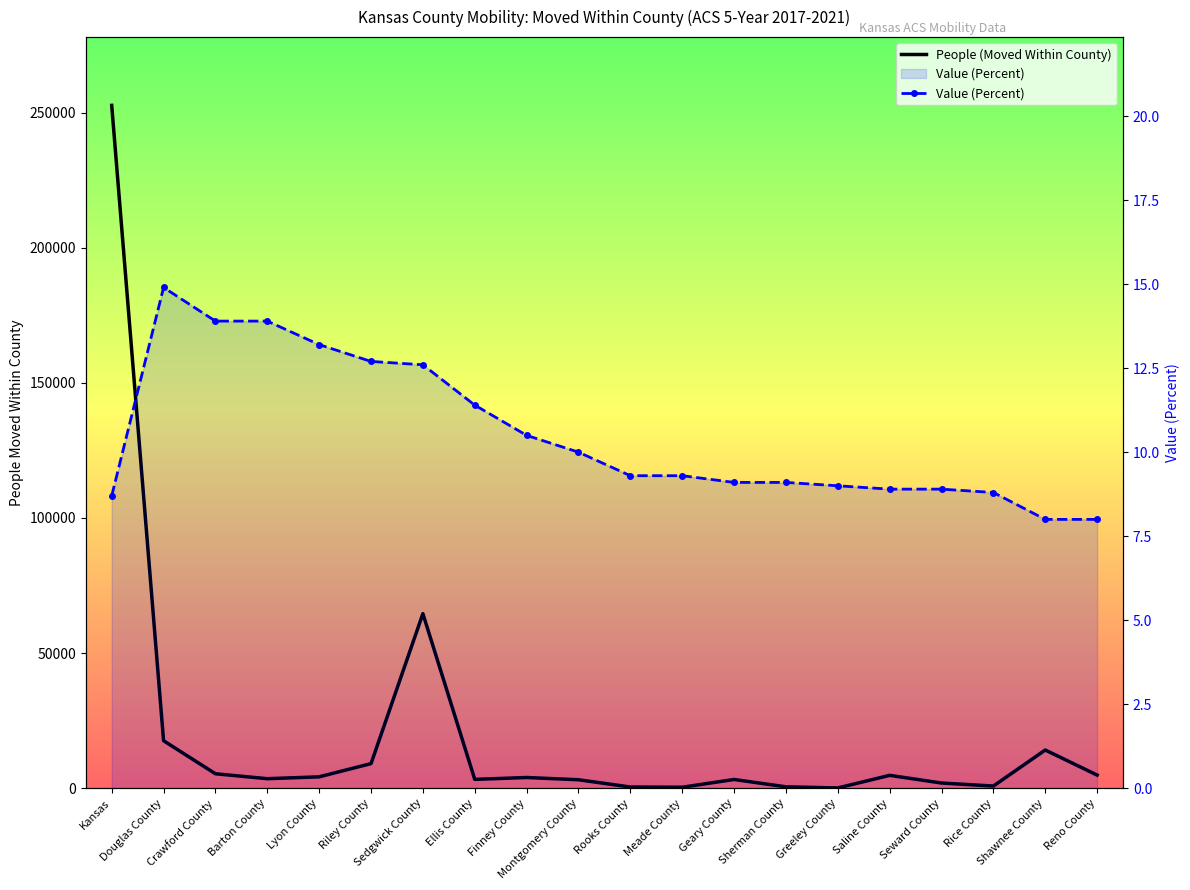

What position from the right is Douglas County?

19